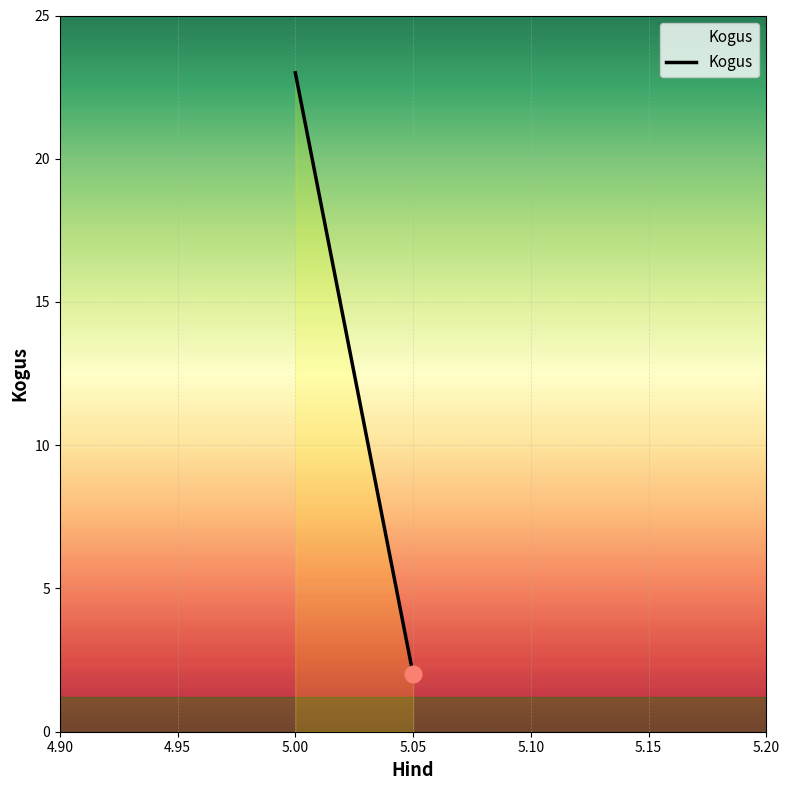

Reading left to right, transcribe all the data shown in this chart.

23	2